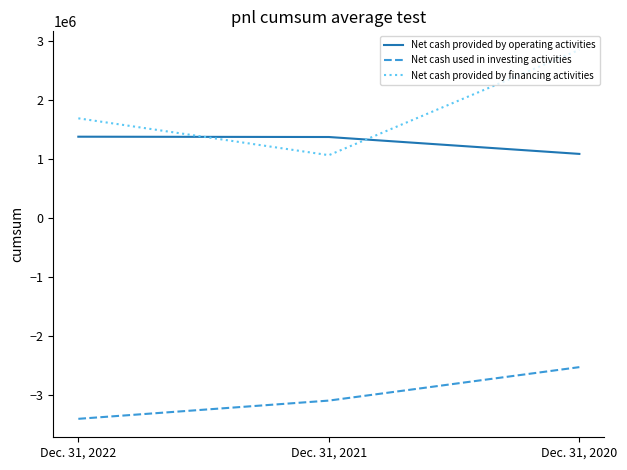

True or false: Net cash used in investing activities has a value of -3094780 at Dec. 31, 2021.

True